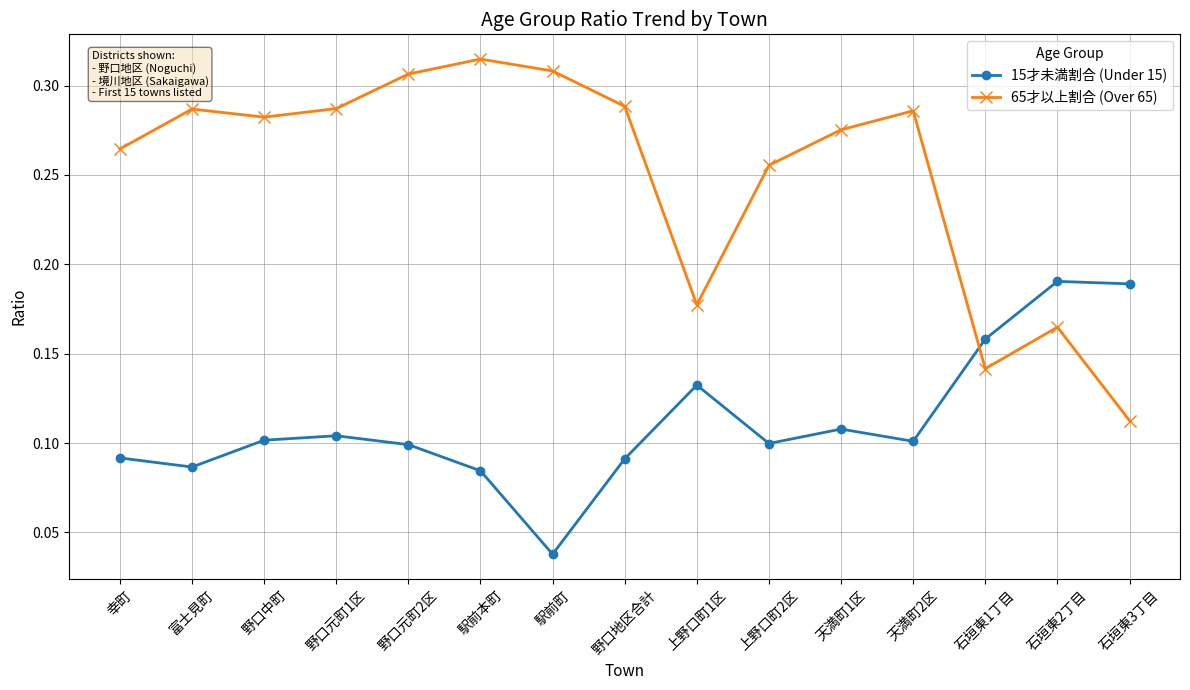

What is the sum of the 65才以上割合 (Over 65) values at 富士見町 and 石垣東2丁目?

0.5